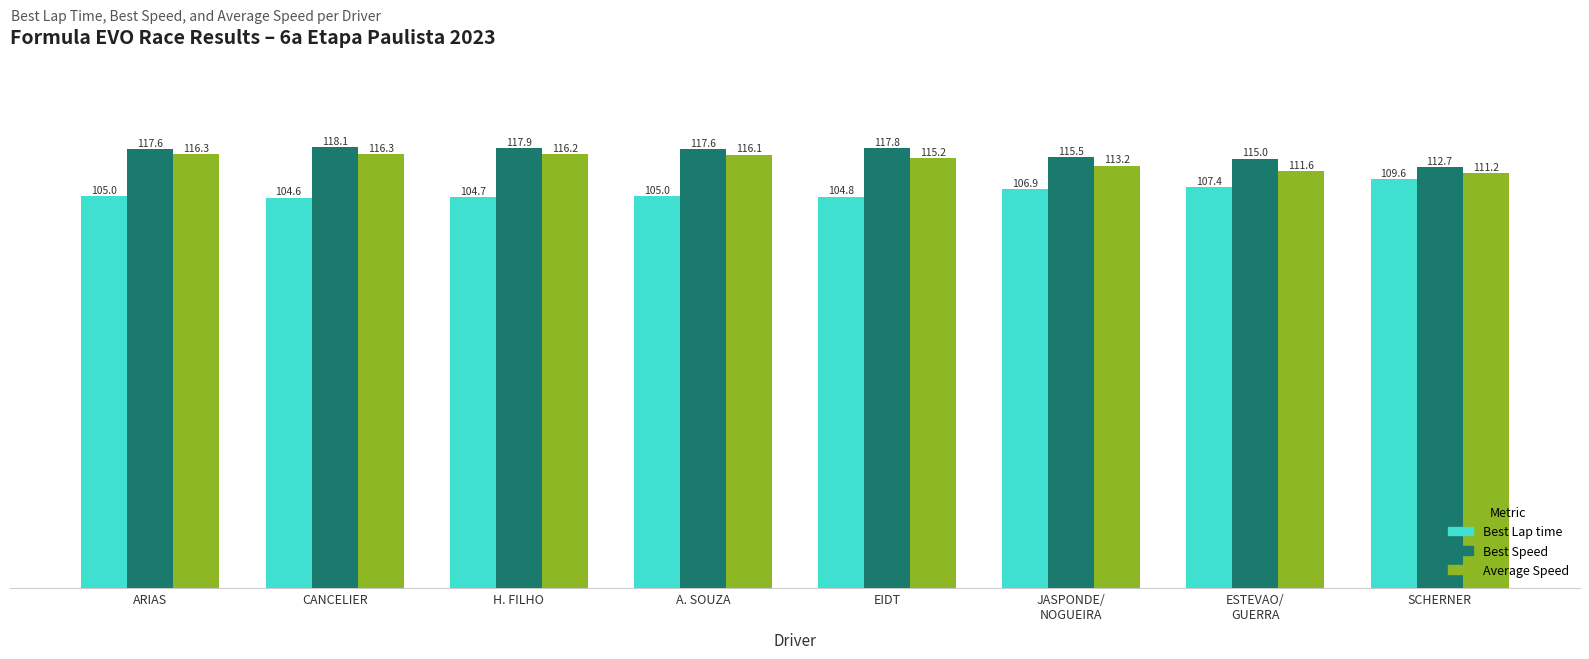

True or false: Best Lap time has a value of 104.8 at EIDT.

True